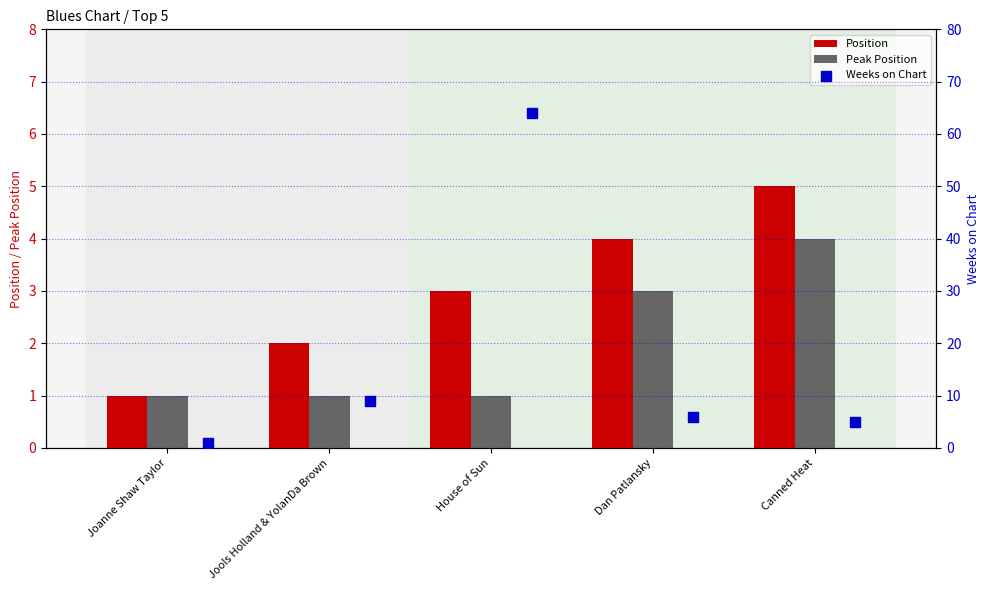

What are all the series names shown in the legend?

Position, Peak Position, Weeks on Chart